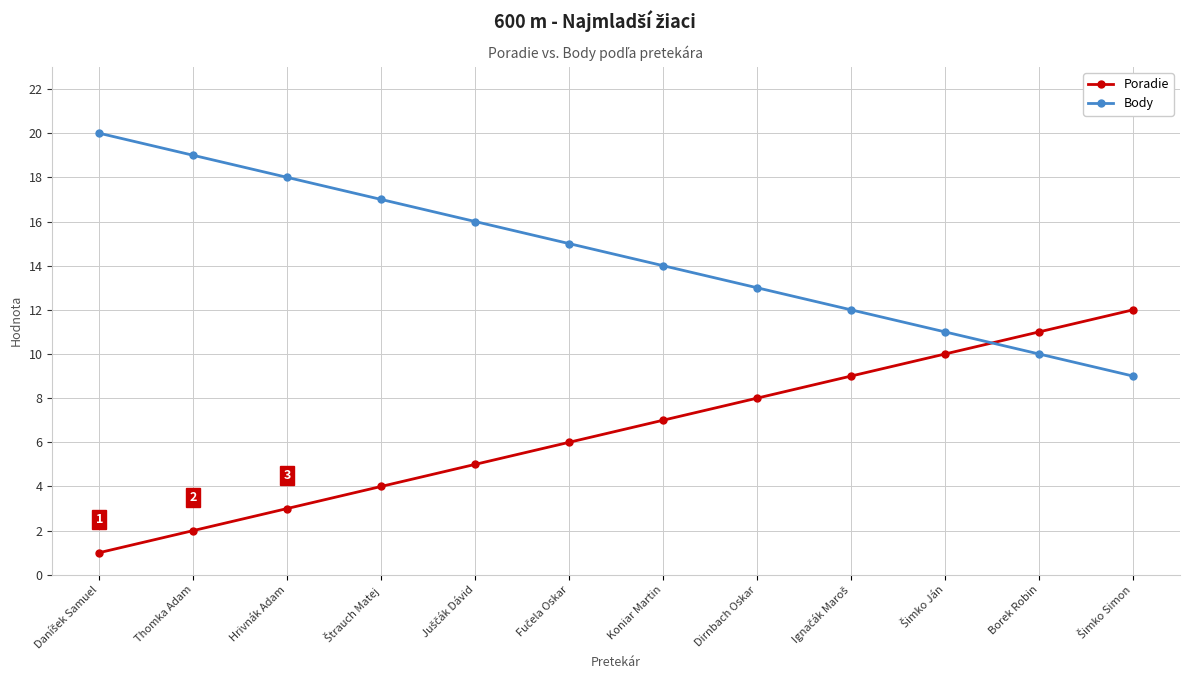

What is the difference between the maximum and minimum values in the Poradie series?

11